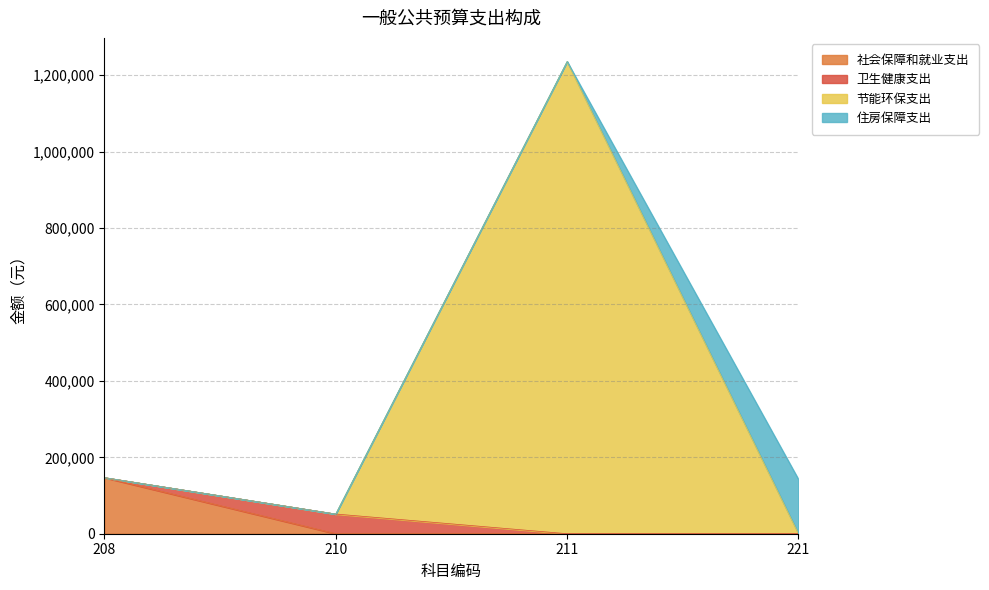

What is the lowest value of the 节能环保支出 series?

51551.0